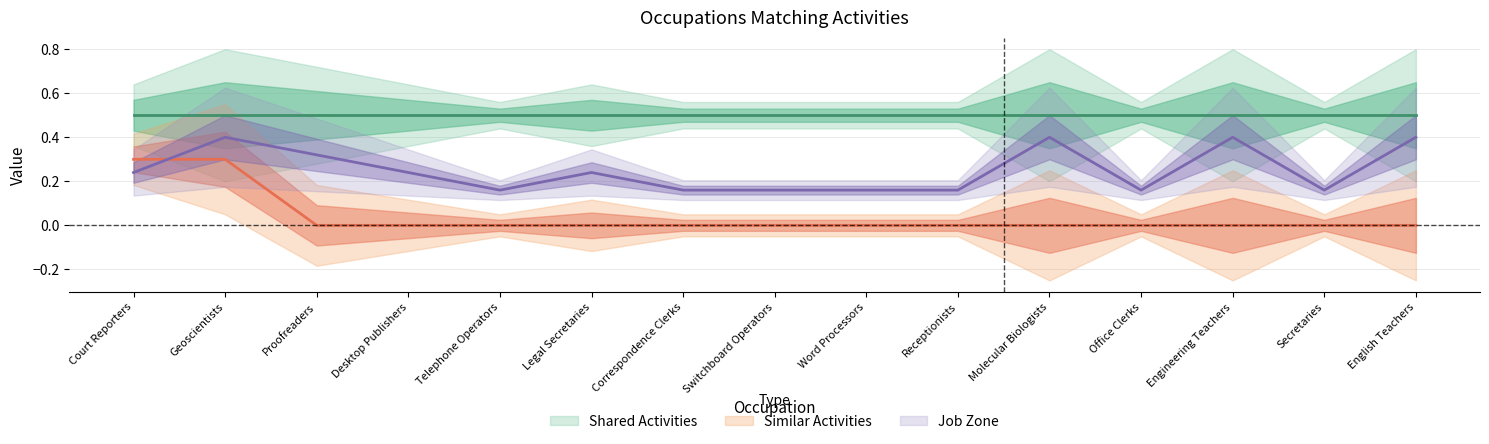

Which category has the lowest value in the Similar Activities series?

Proofreaders